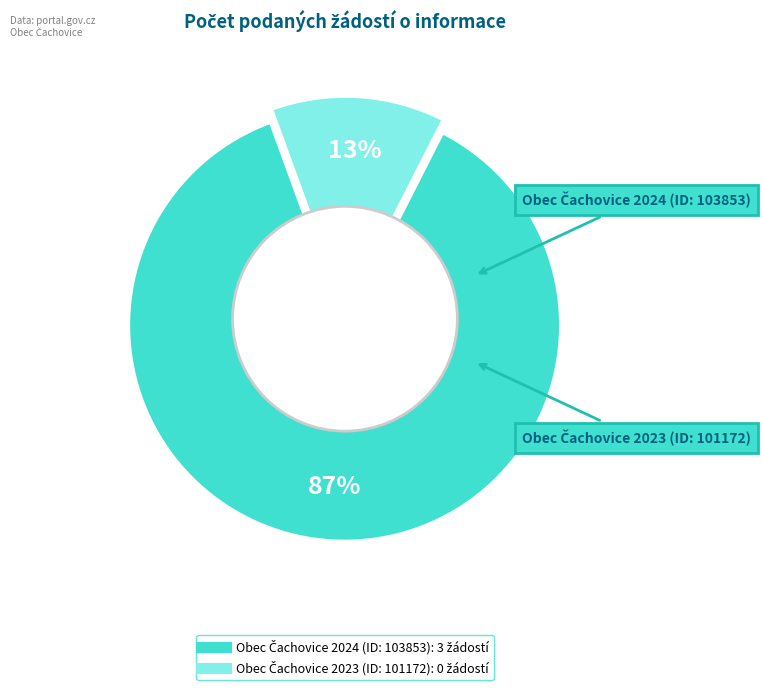

Is Obec Čachovice 2023 (ID: 101172) the majority of the pie?

No